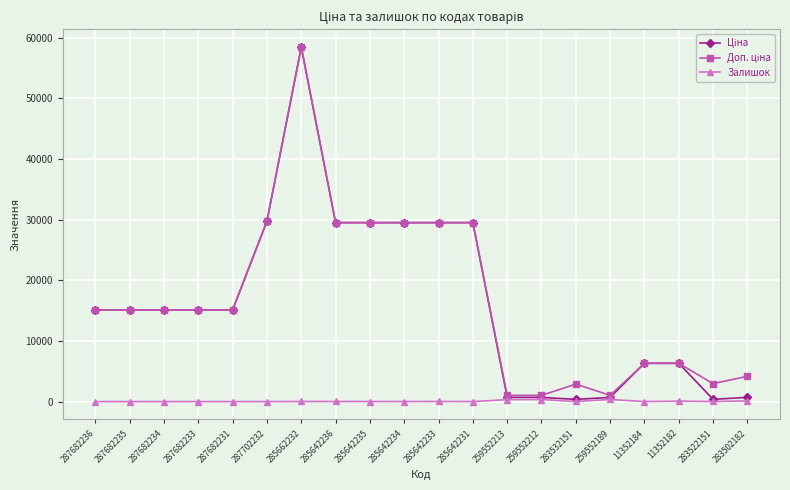

At which category is the sum across all series the highest?

285662232